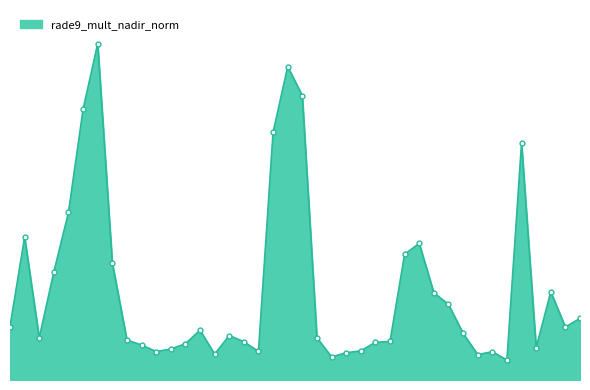

What is the difference between the maximum and minimum values?

4.5